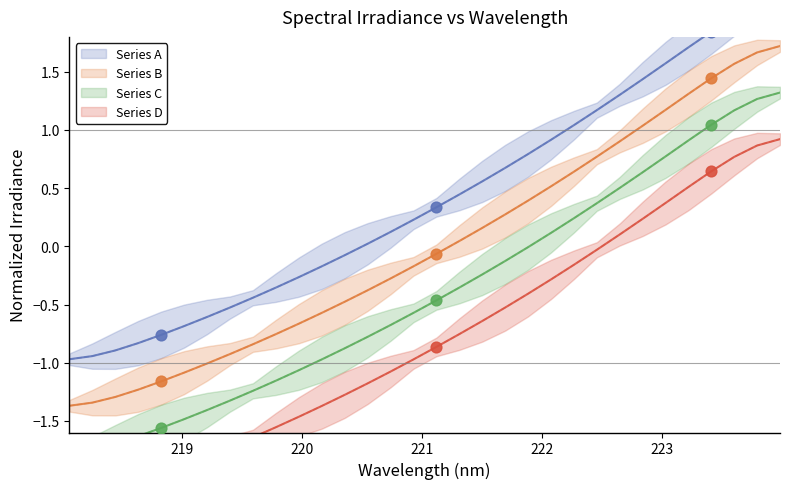

What is the change in value from 222.263 to 223.9802?

+1.1